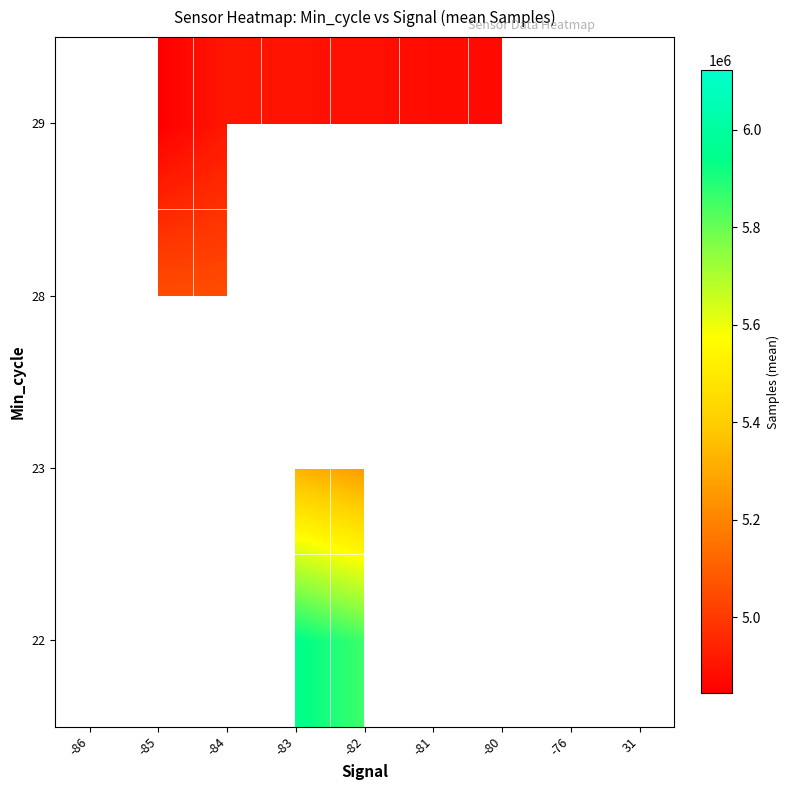

Where is 28 nearest to the value 5054539?

-85